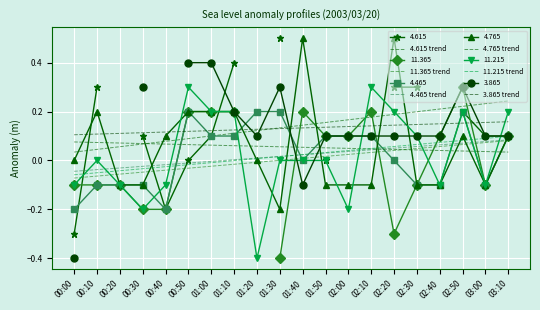

True or false: 4.465 trend and 11.365 trend cross at least once.

False